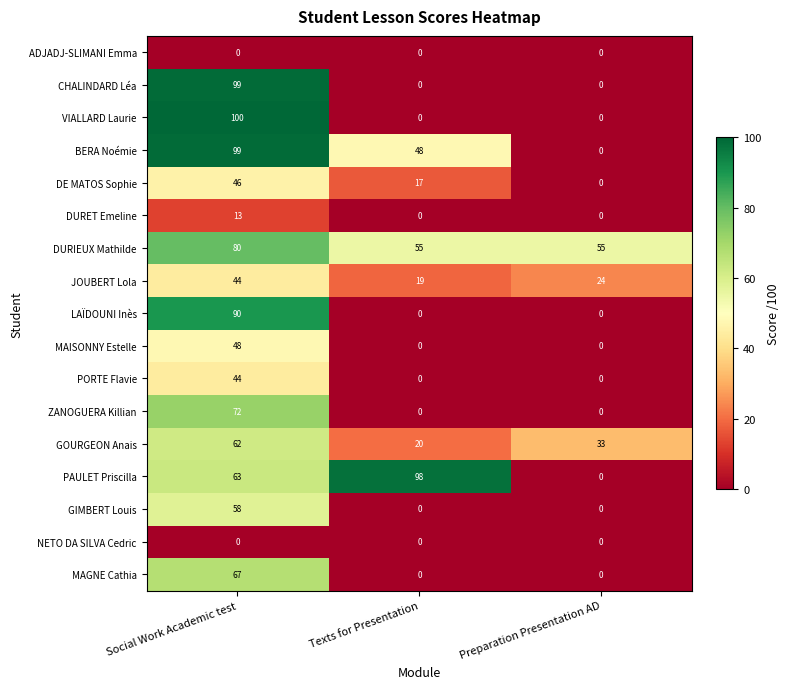

Which series has the largest range (max minus min)?

VIALLARD Laurie